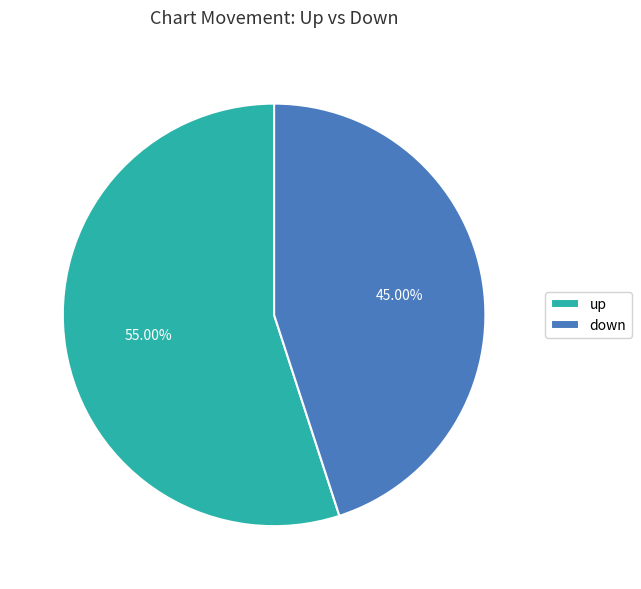

What percentage is the up slice, to the nearest percent?

55%